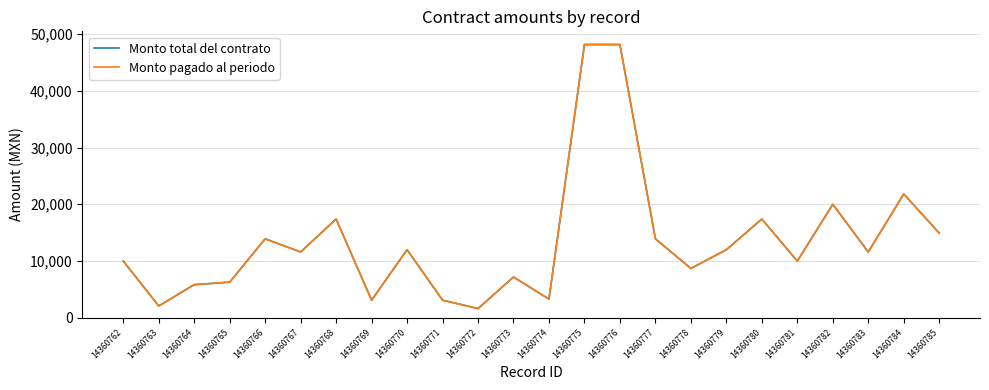

How many interior local valleys does the Monto pagado al periodo series have?

8